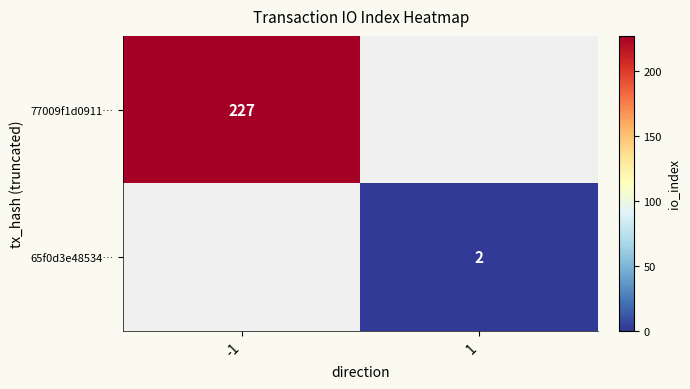

The 65f0d3e48534… series shows 2 at 1. True or false?

True